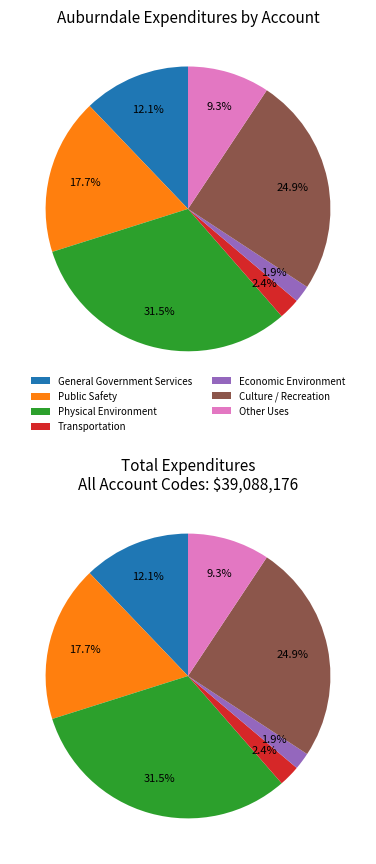

To the nearest percent, what percentage of the pie is Economic Environment?

2%